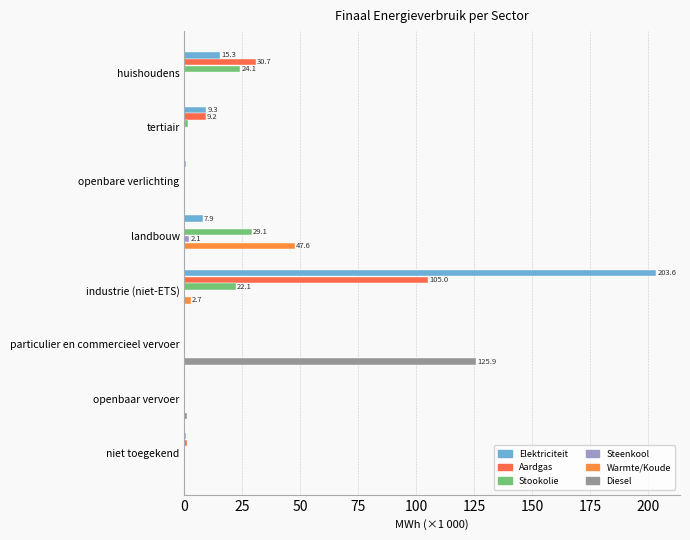

Count the number of categories in the chart.

8